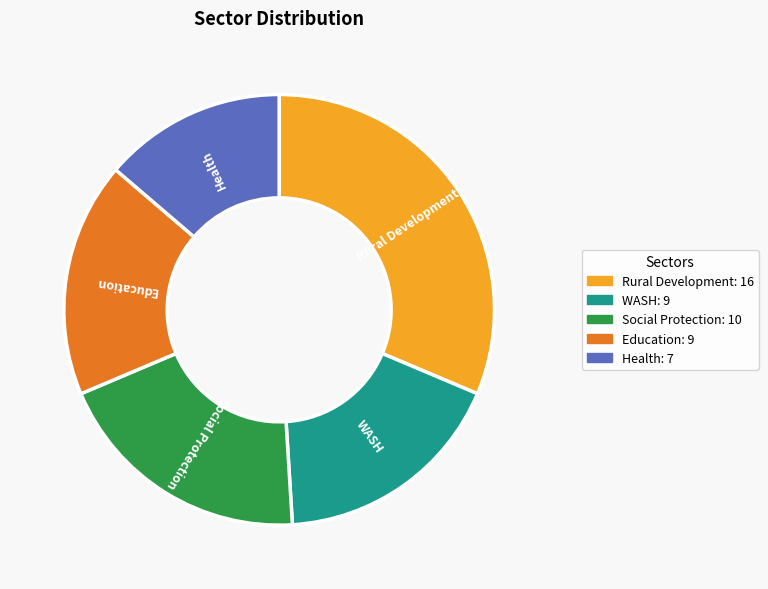

Is it true that Education is 18% of the pie?

True